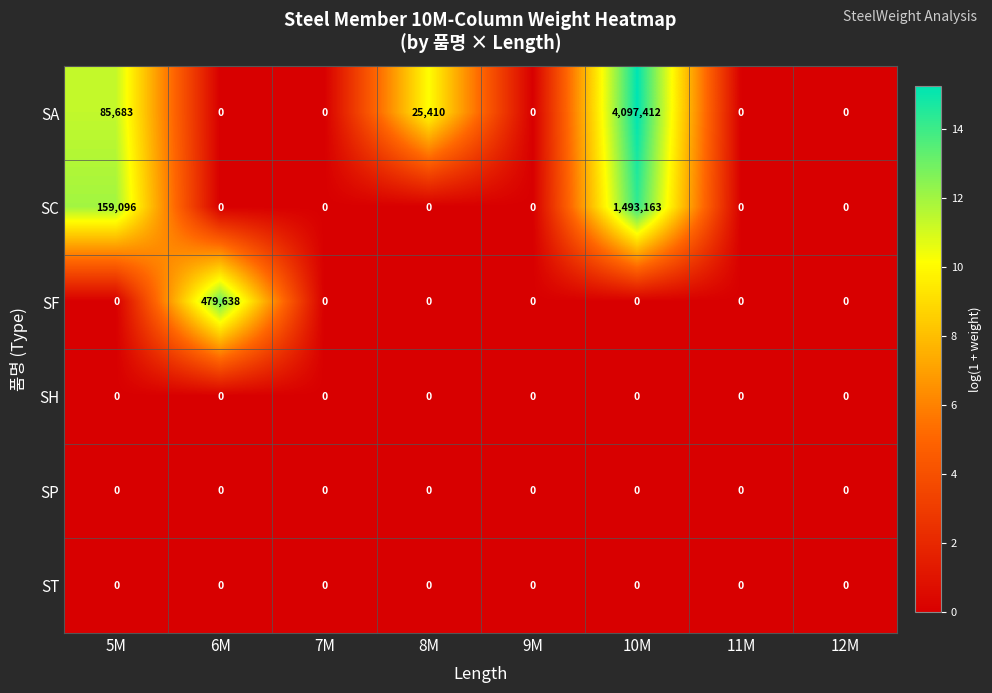

Which series has the widest spread of values?

SA